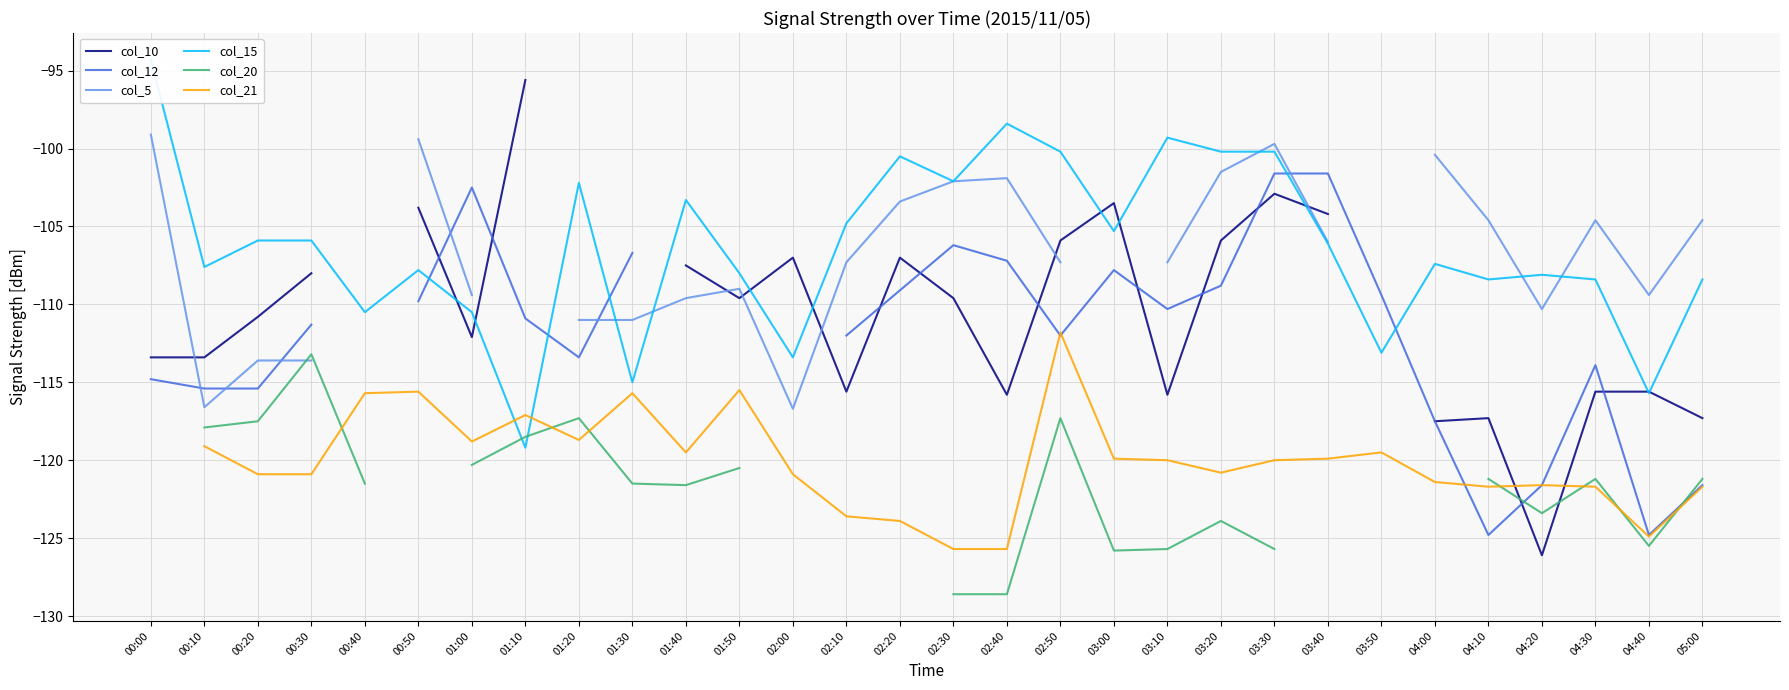

True or false: col_21 and col_5 intersect in this chart.

False